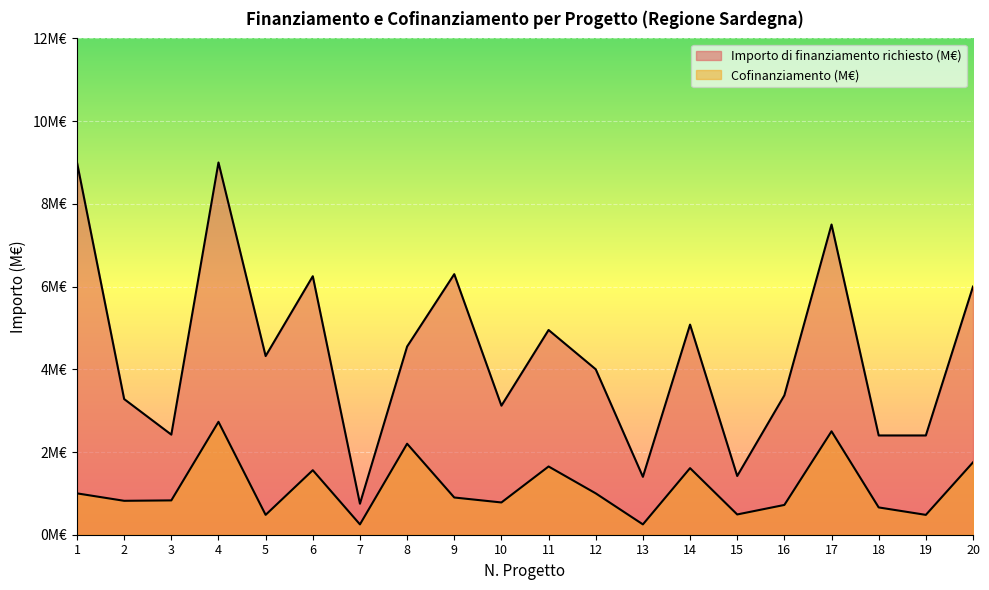

What is the spread (max minus min) of values at 4?

6.3